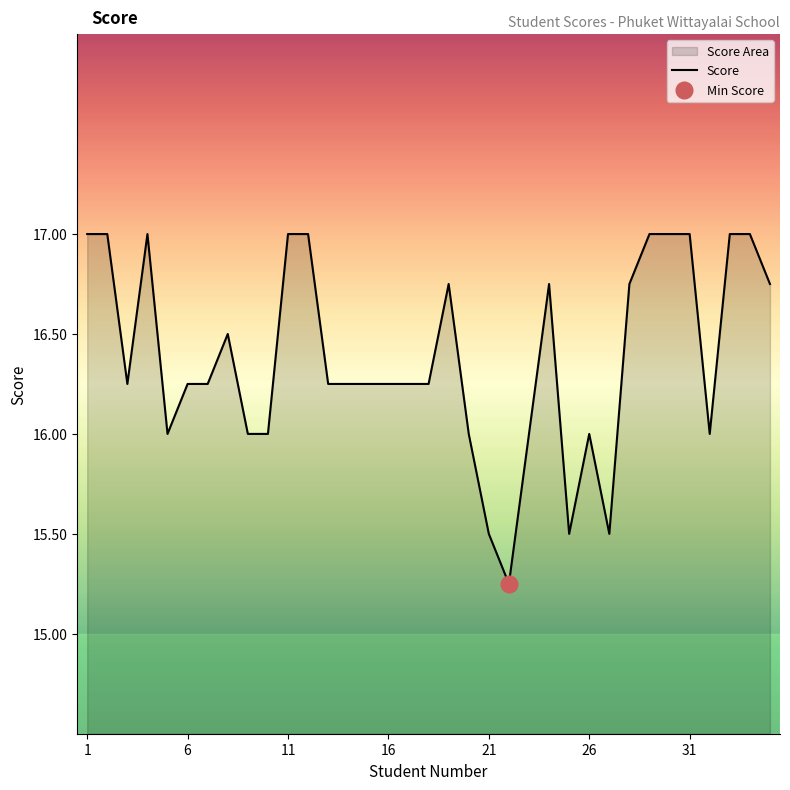

What is the maximum value shown in the chart?

17.0